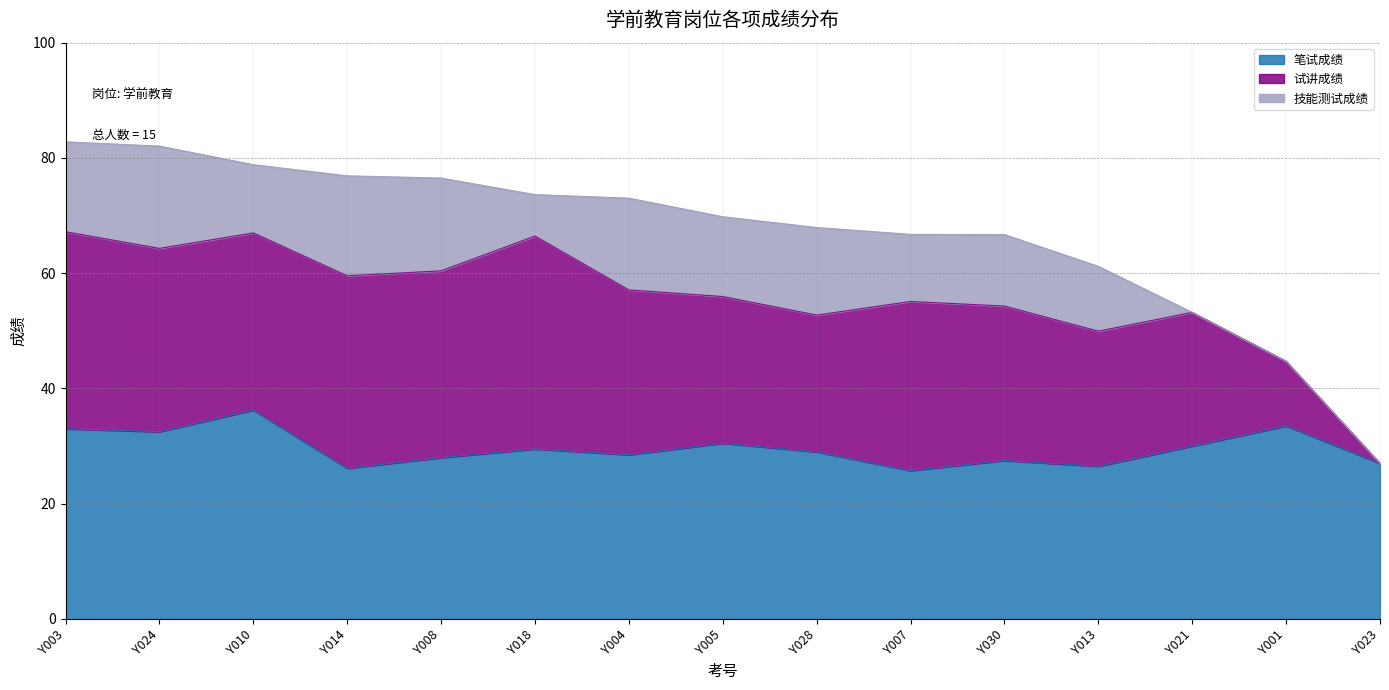

How many values in the 技能测试成绩 series are below 12?

7